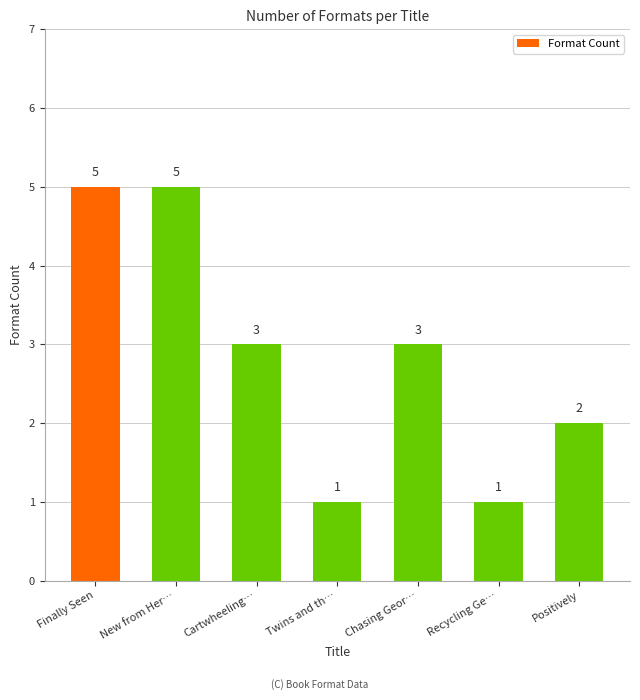

Reading left to right, transcribe all the data shown in this chart.

Finally Seen=5	New from Her…=5	Cartwheeling…=3	Twins and th…=1	Chasing Geor…=3	Recycling Ge…=1	Positively=2